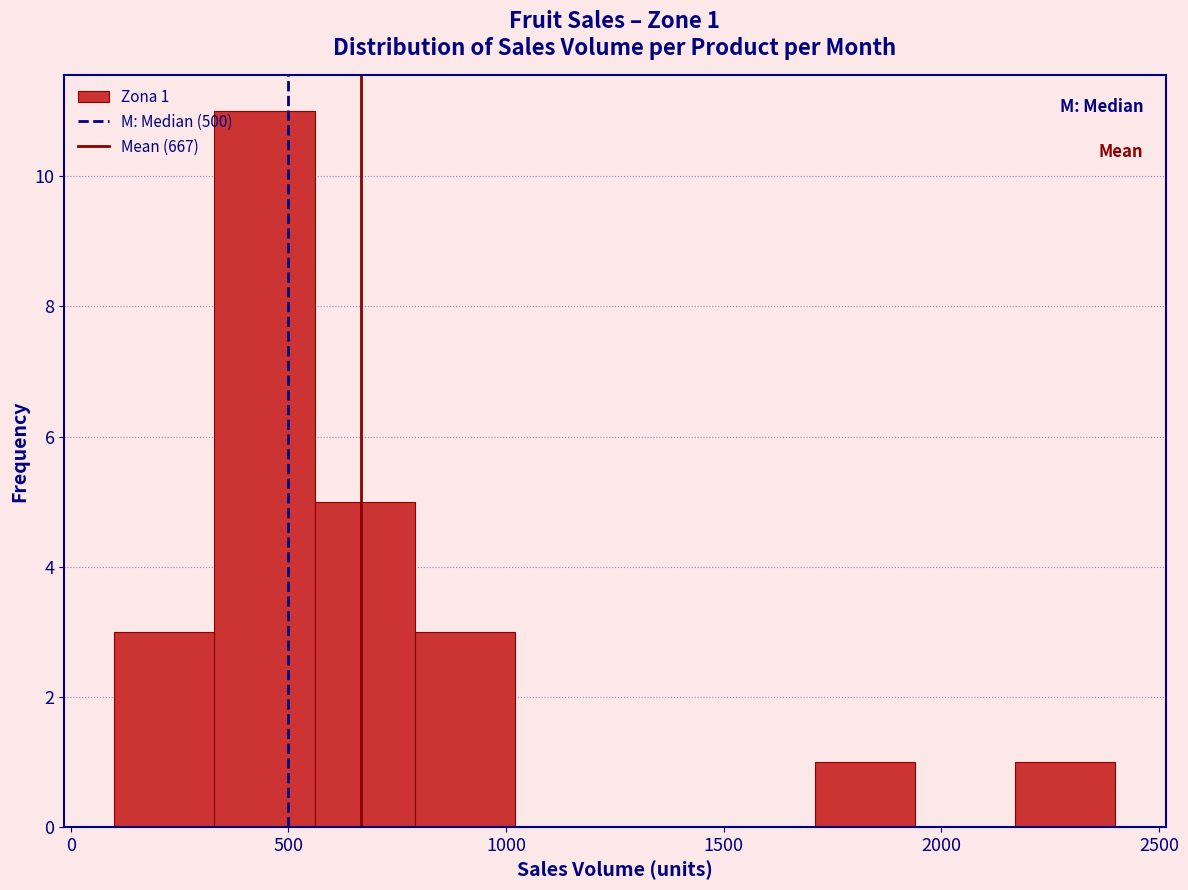

Which range on the x-axis has the tallest bar?

330 to 560